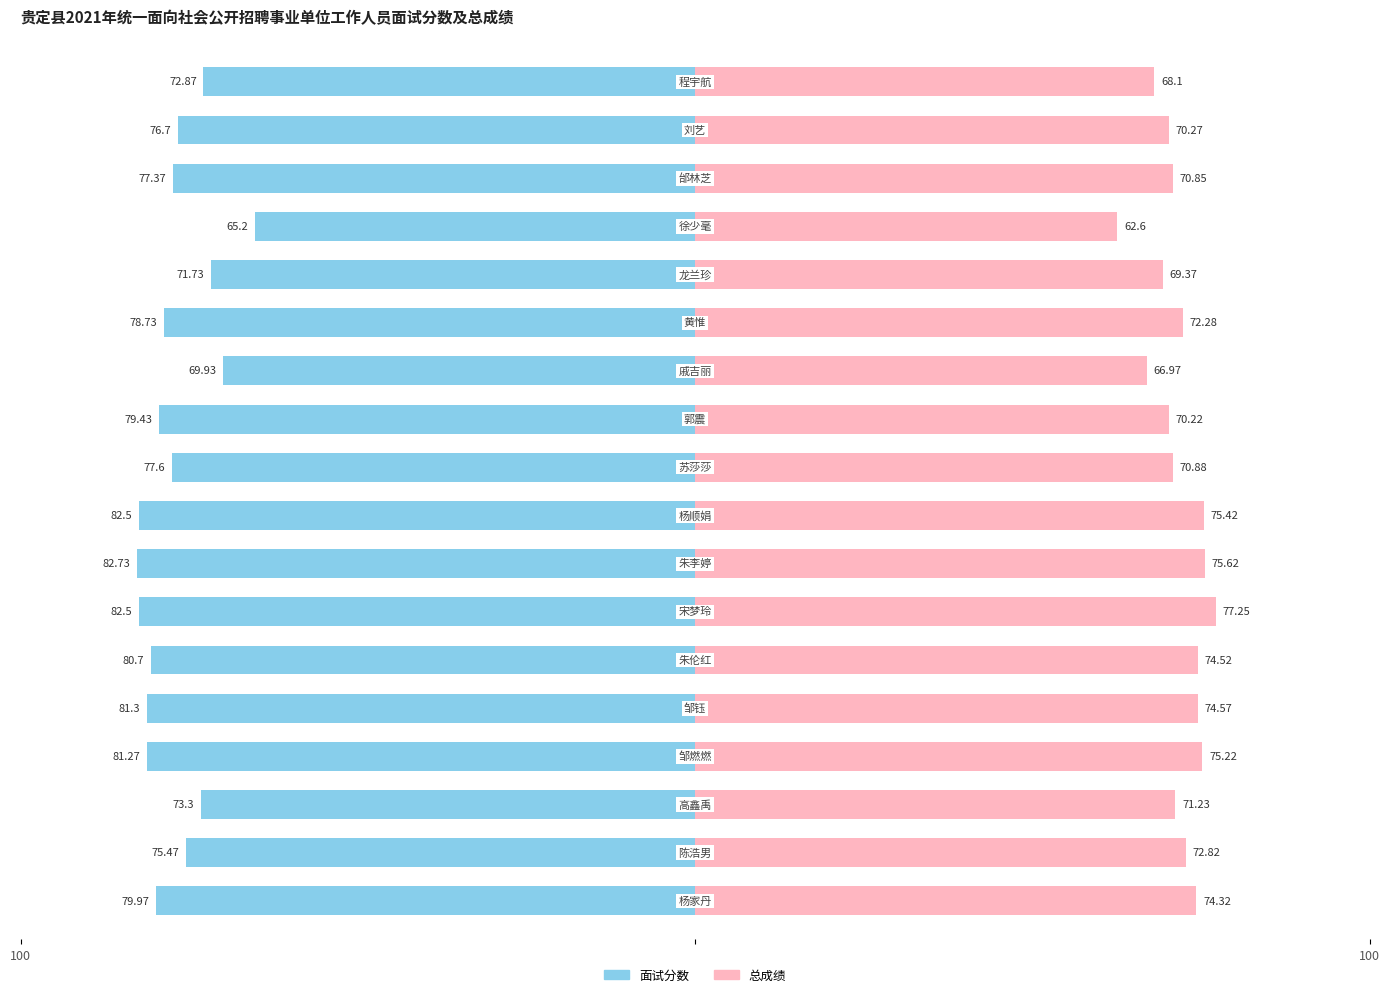

How many data points in 总成绩 are less than 72?

9